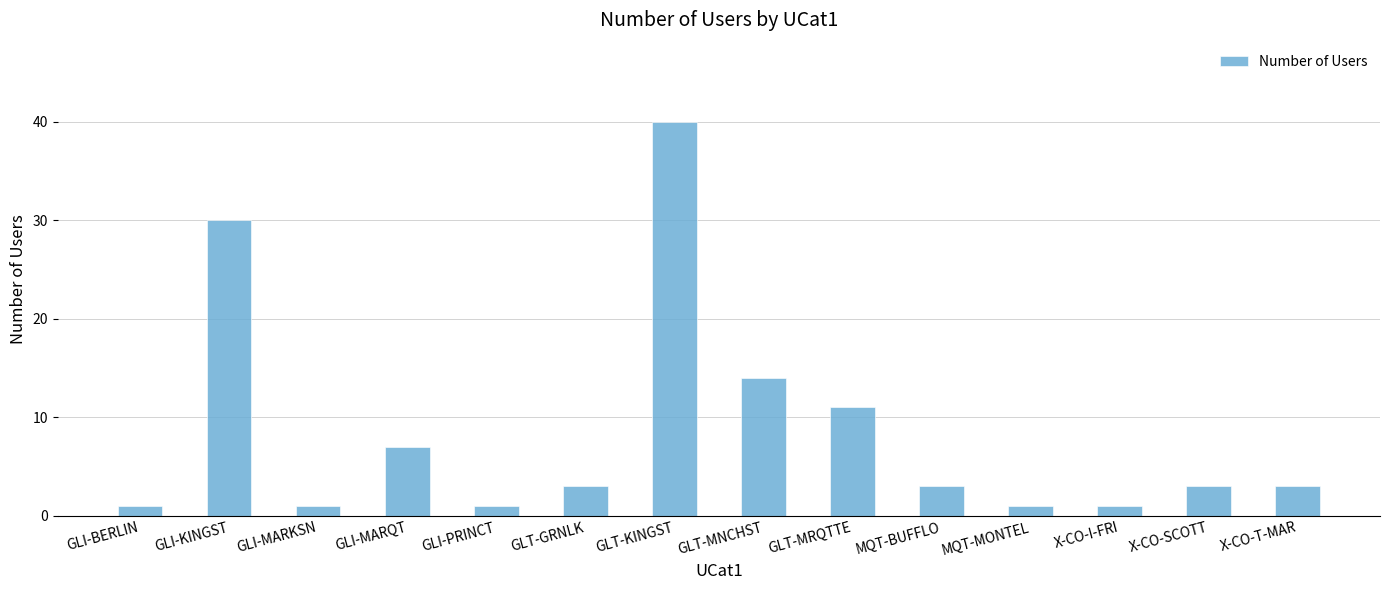

Is it true that the value at X-CO-I-FRI is 1?

True